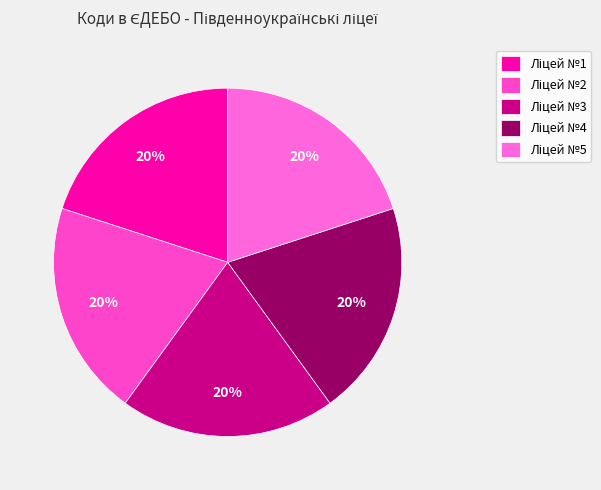

Count the number of slices in the pie.

5